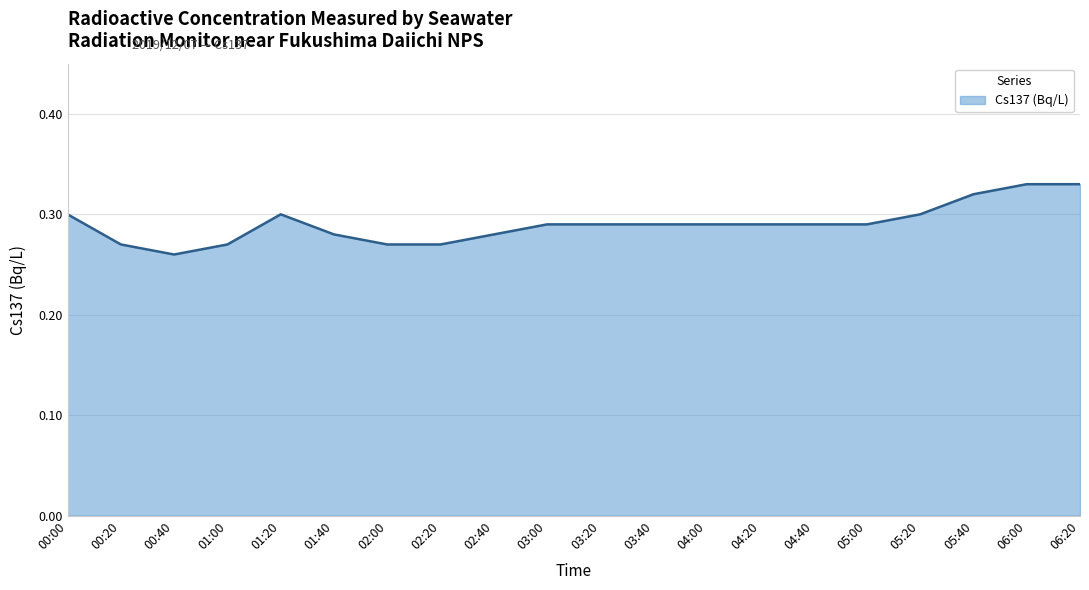

What position from the right is 04:20?

7